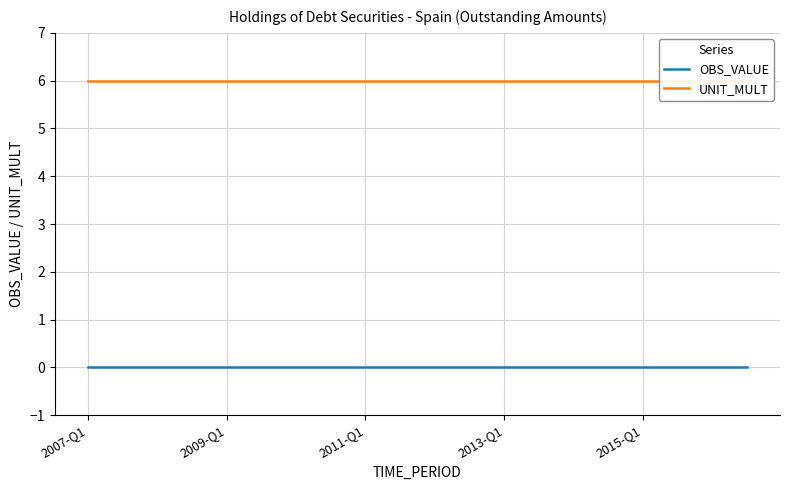

What is the total value across all series at 2009-Q1?

6